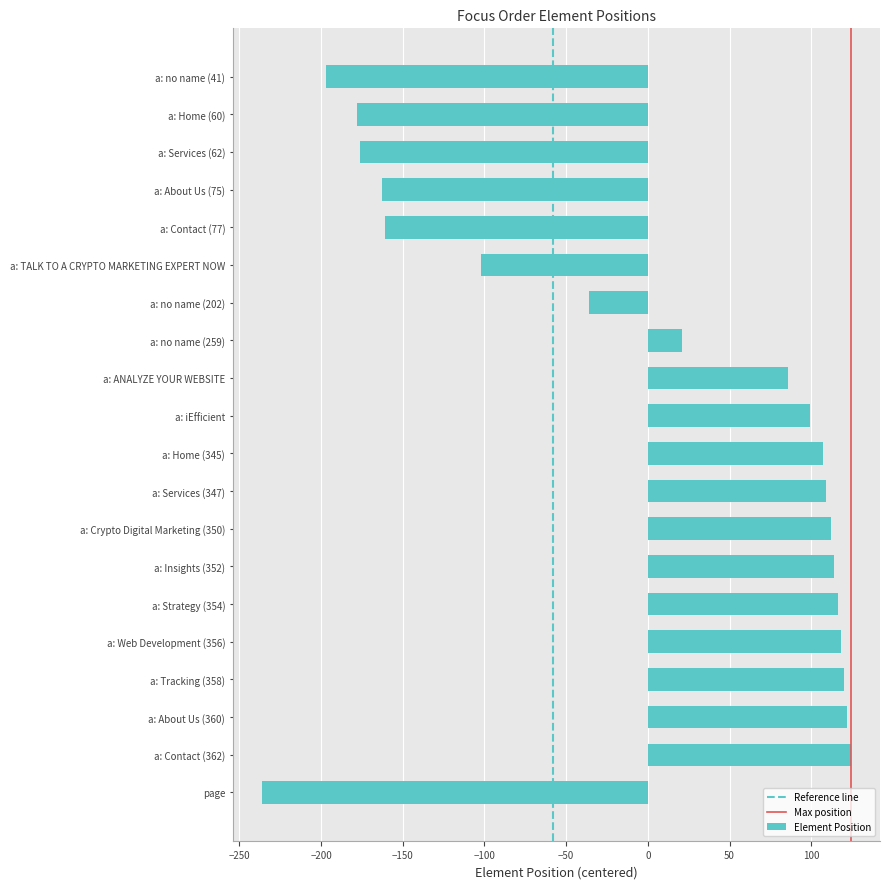

What is the difference between the values at a: Contact (77) and a: Home (60)?

17.0